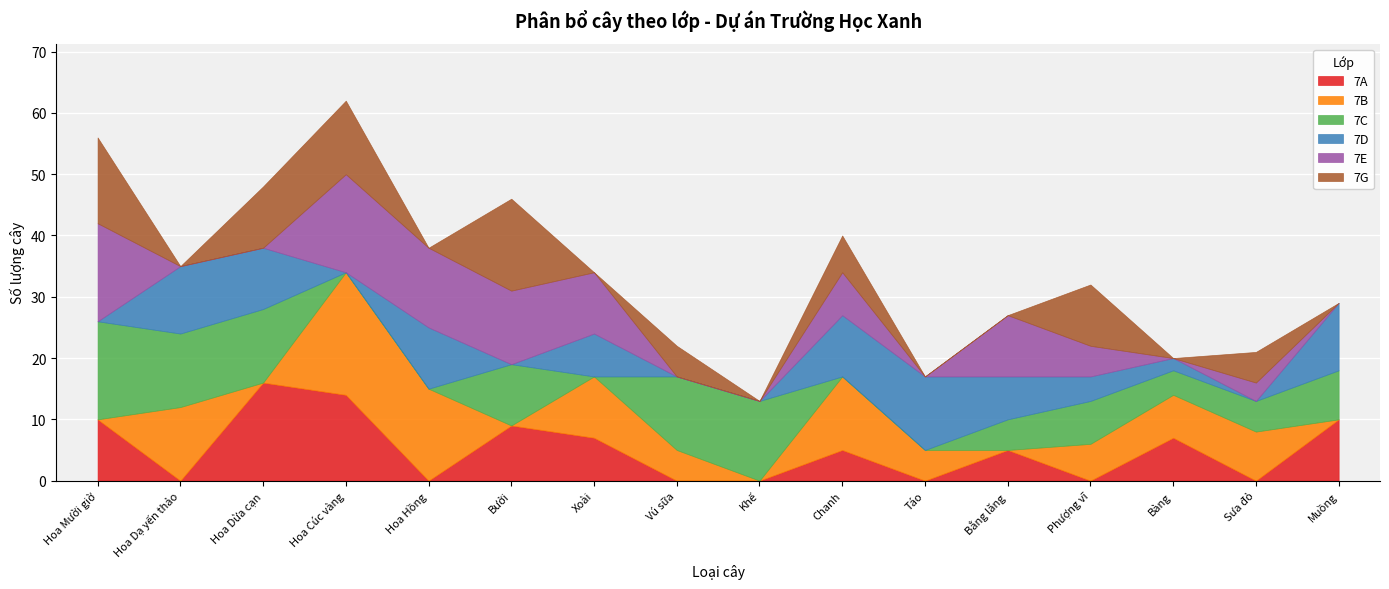

What is the difference between the 7C values at Muồng and Bằng lăng?

3